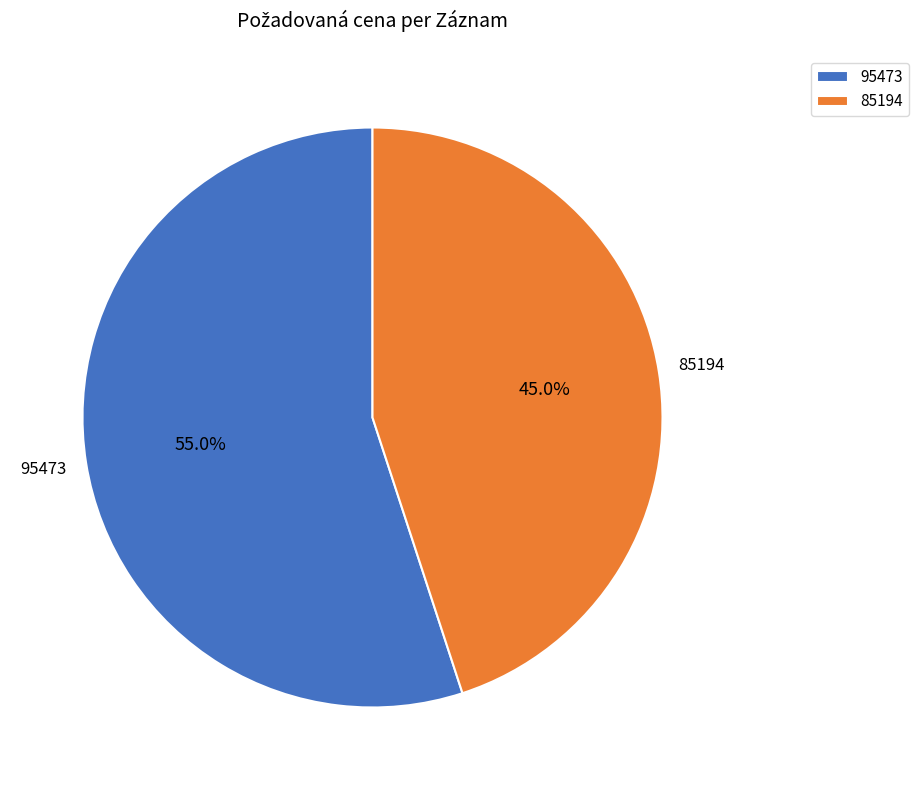

What percentage is the 95473 slice, to the nearest percent?

55%